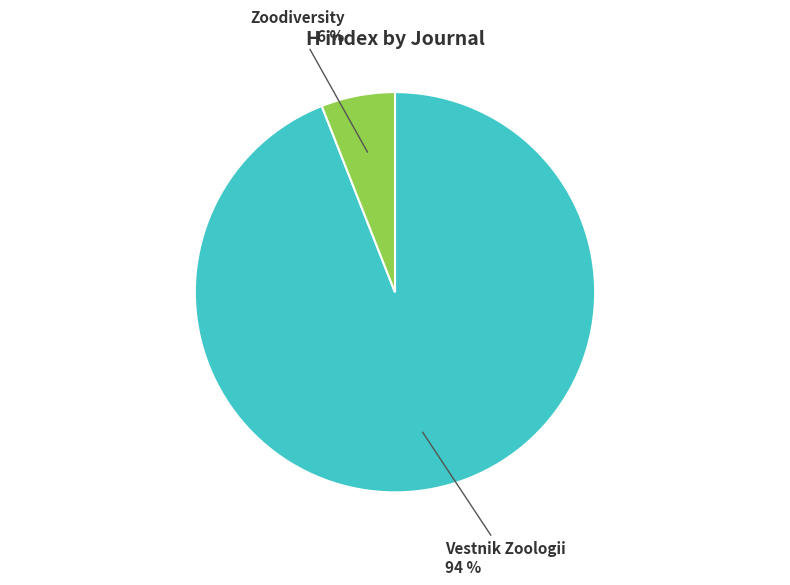

Which has a higher value, Vestnik Zoologii or Zoodiversity?

Vestnik Zoologii